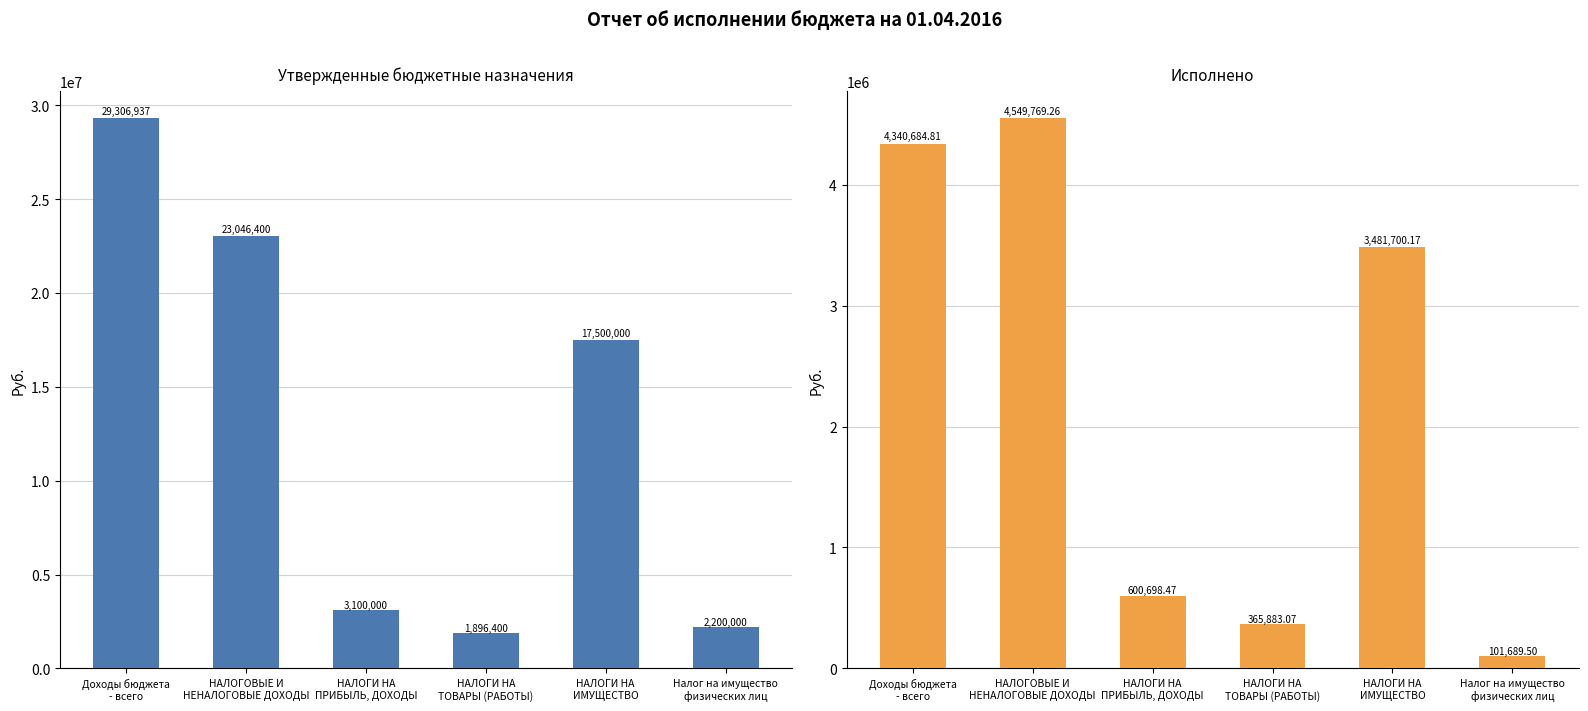

What are all the series names shown in the legend?

Утвержденные бюджетные назначения, Исполнено